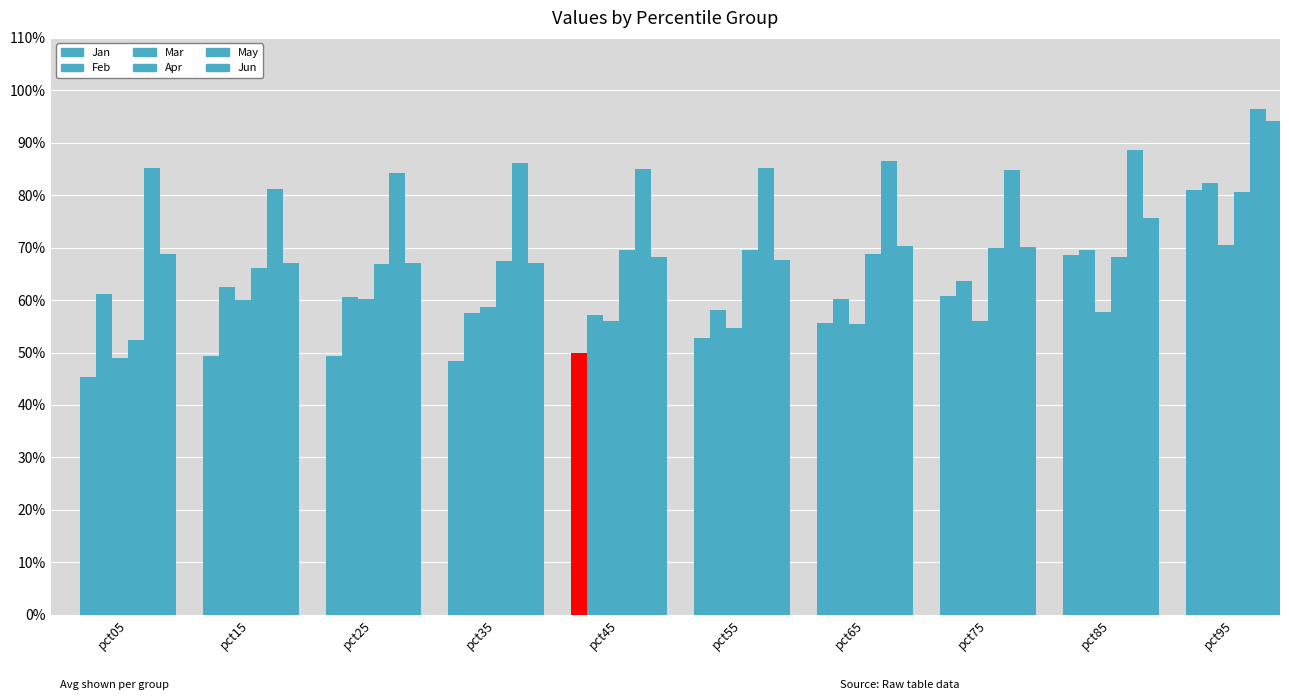

What is the value of the Apr bar at the 9th from the left?

0.7